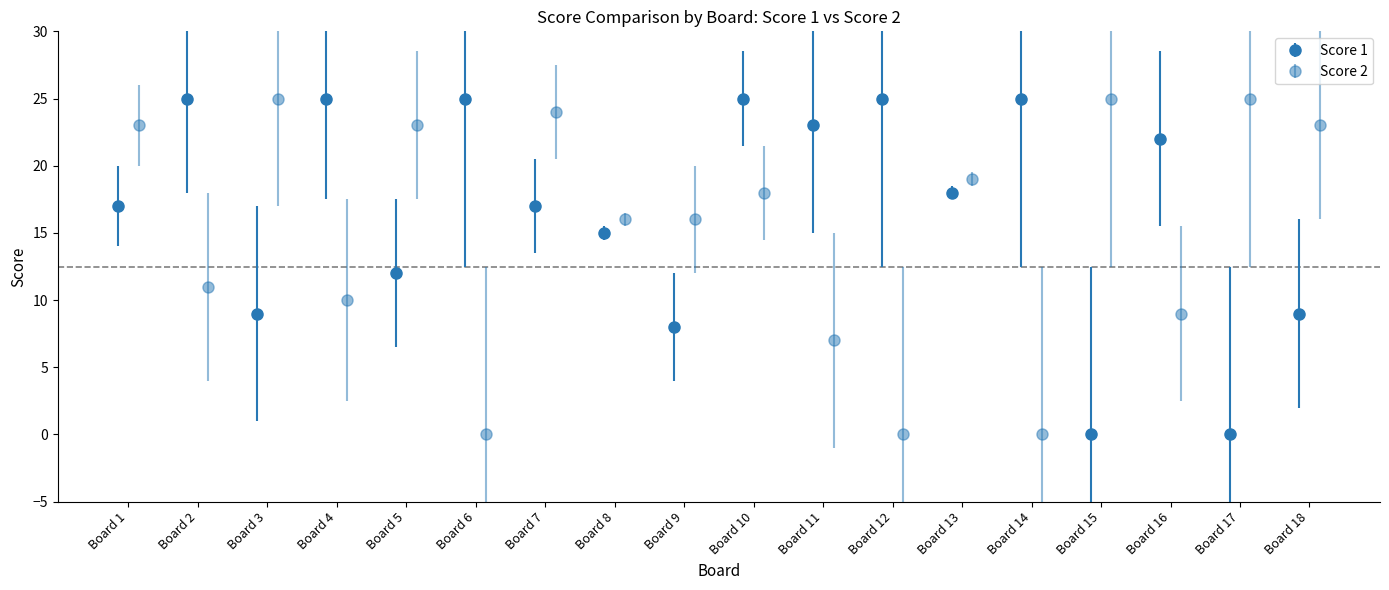

How many values in the Score 2 series are below 18?

9